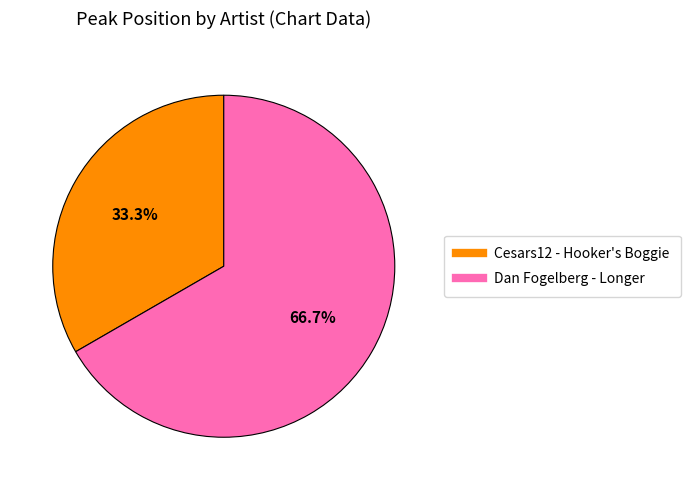

What percentage is NOT represented by Dan Fogelberg - Longer?

33.3%